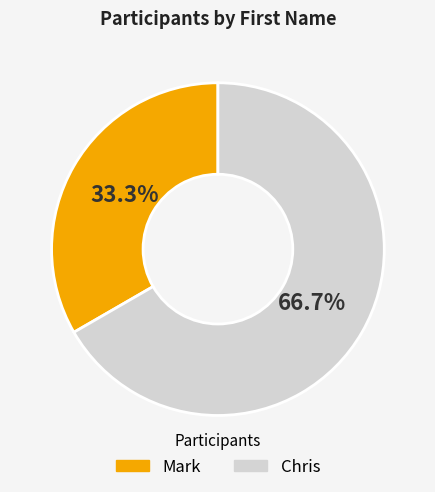

True or false: Chris accounts for 67% of the total.

True